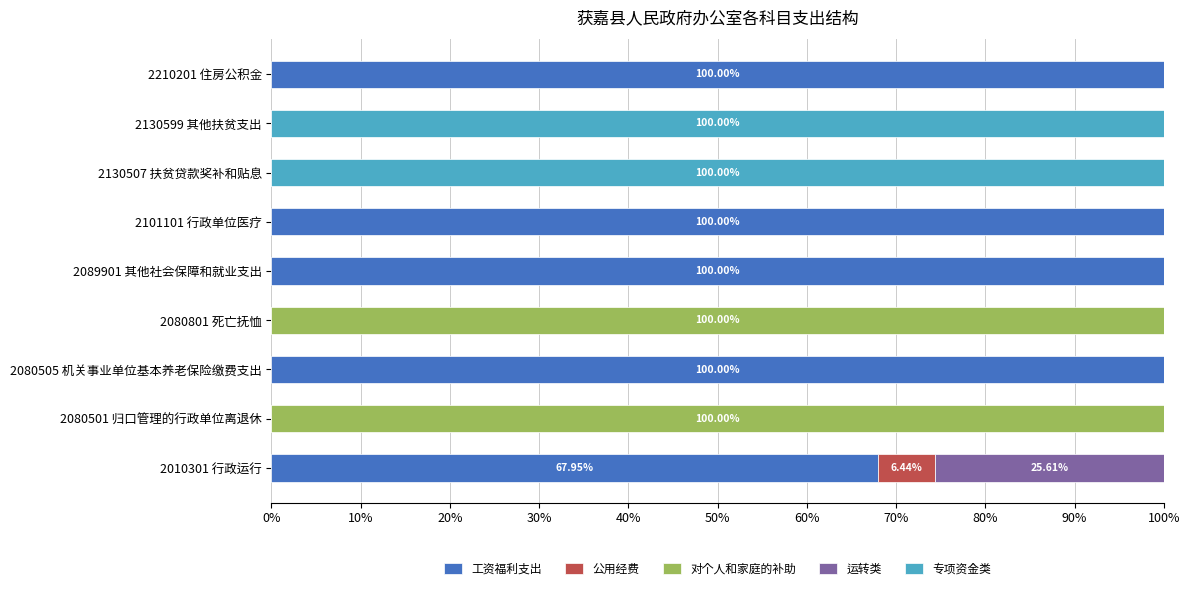

What is the total value across all series at 2010301 行政运行?

100.0